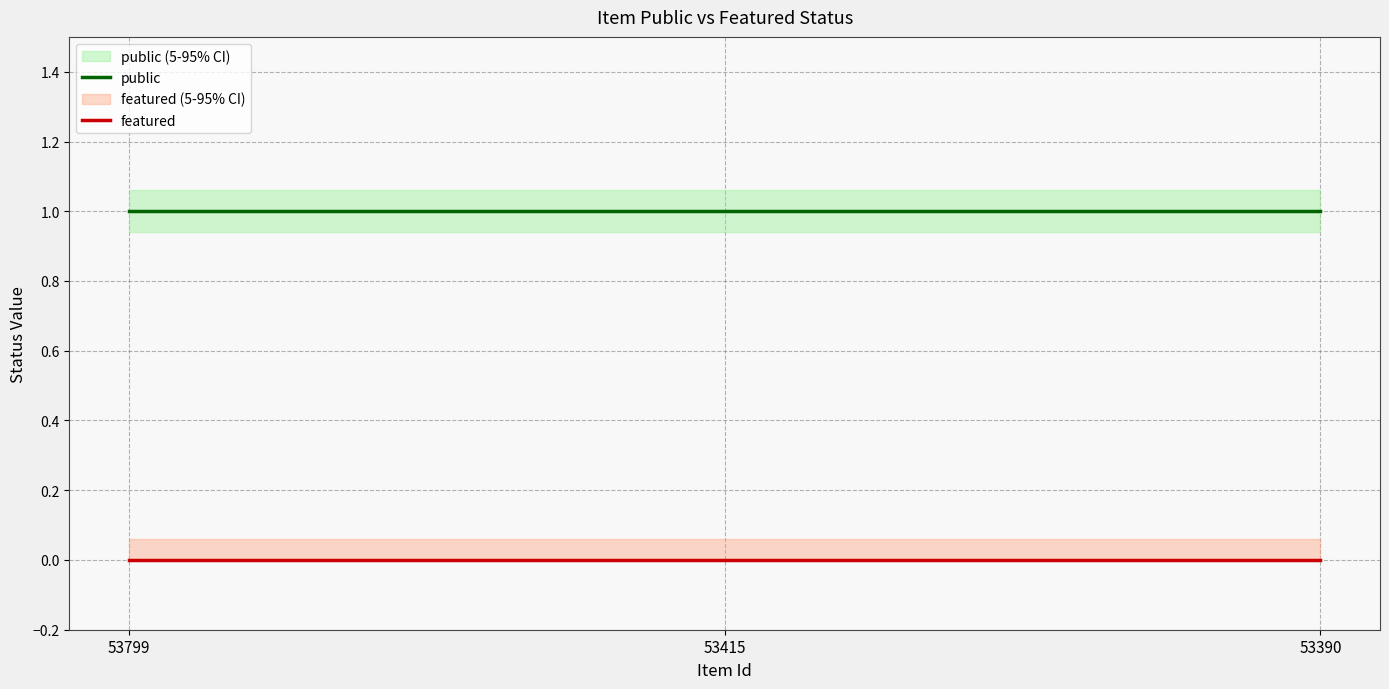

Which label corresponds to the largest value in the chart?

53799